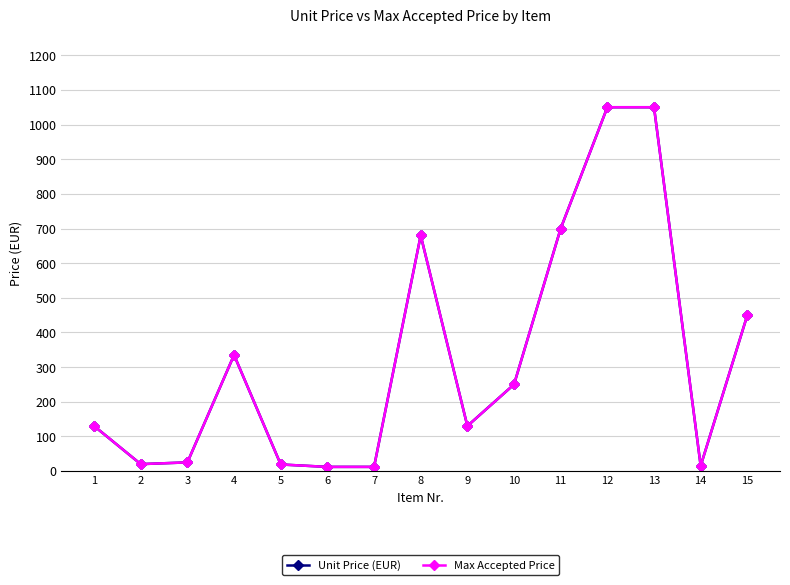

Where is the first local maximum for Max Accepted Price?

4